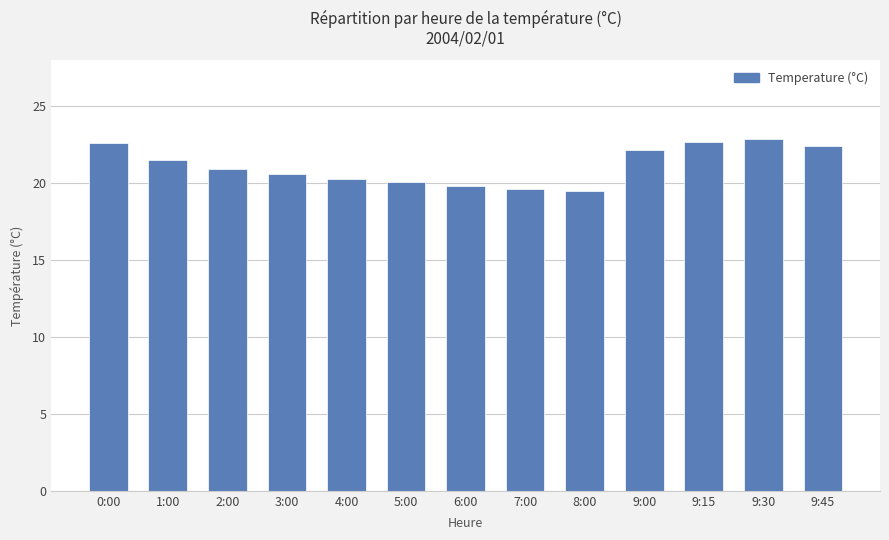

What is the approximate value at 6:00?

19.8